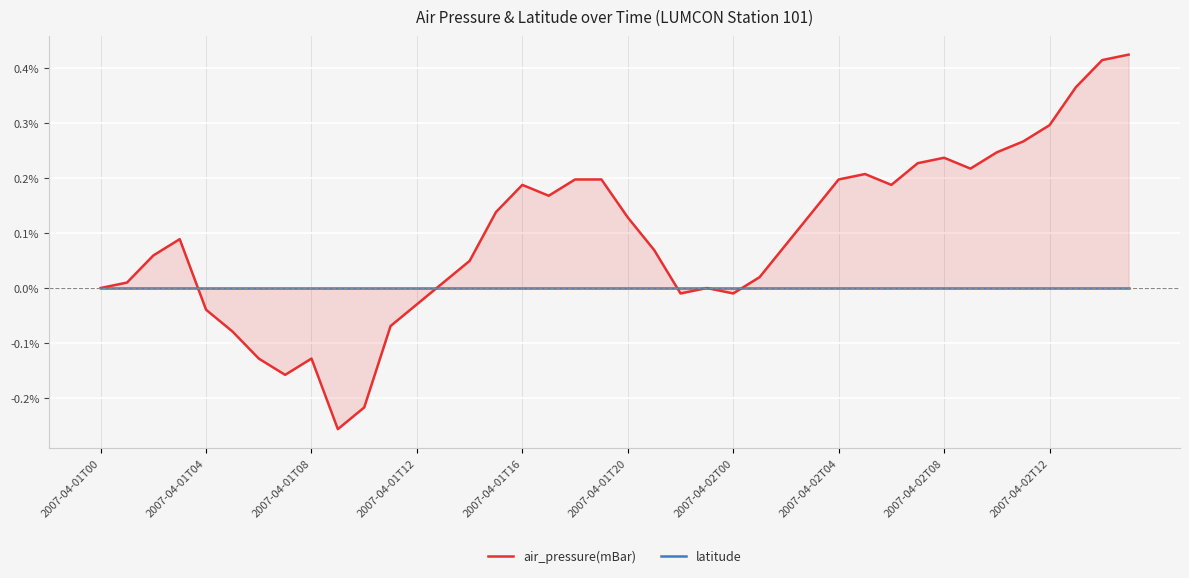

Which series ends up on top after the final intersection of latitude and air_pressure(mBar)?

air_pressure(mBar)